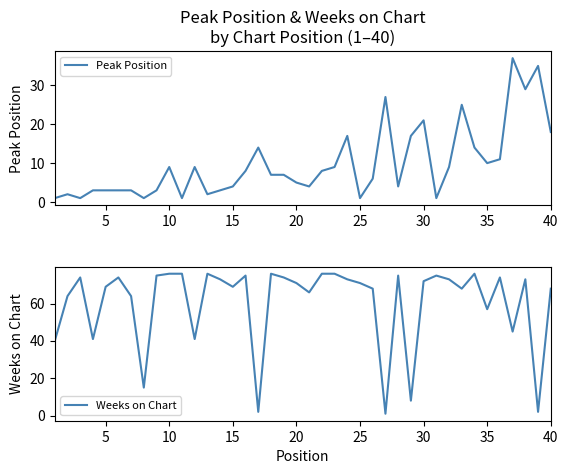

What is the highest value of the Peak Position series?

37